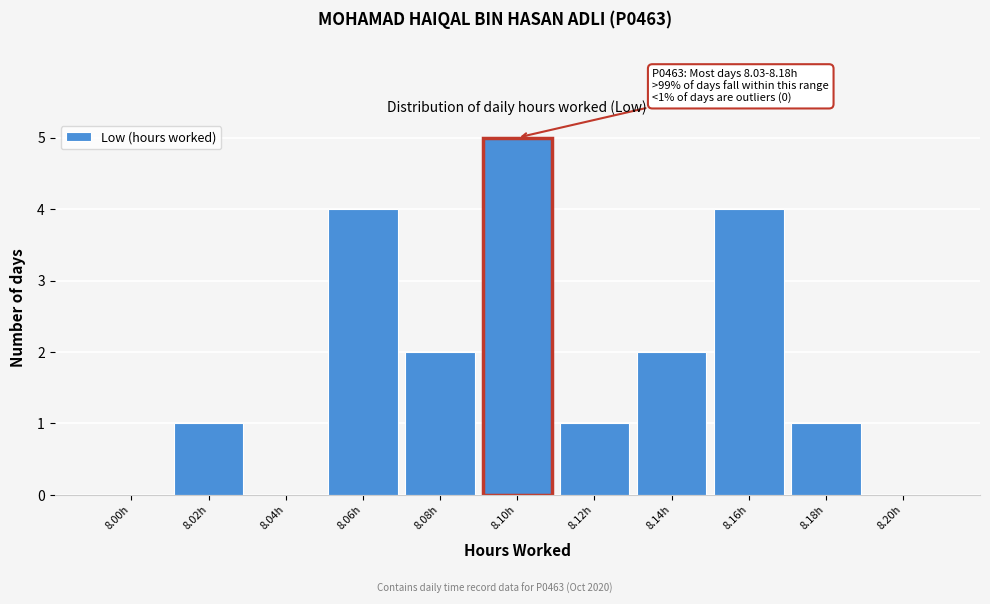

Reading right to left, transcribe all the data shown in this chart.

8.20h=0	8.18h=1	8.16h=4	8.14h=2	8.12h=1	8.10h=5	8.08h=2	8.06h=4	8.04h=0	8.02h=1	8.00h=0